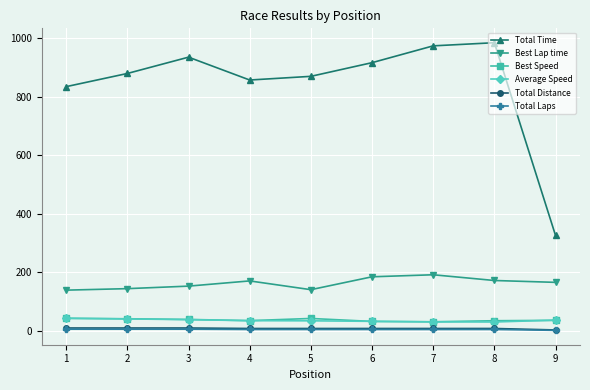

Is the value of Best Speed at 3 greater than the value of Total Laps at 2?

Yes